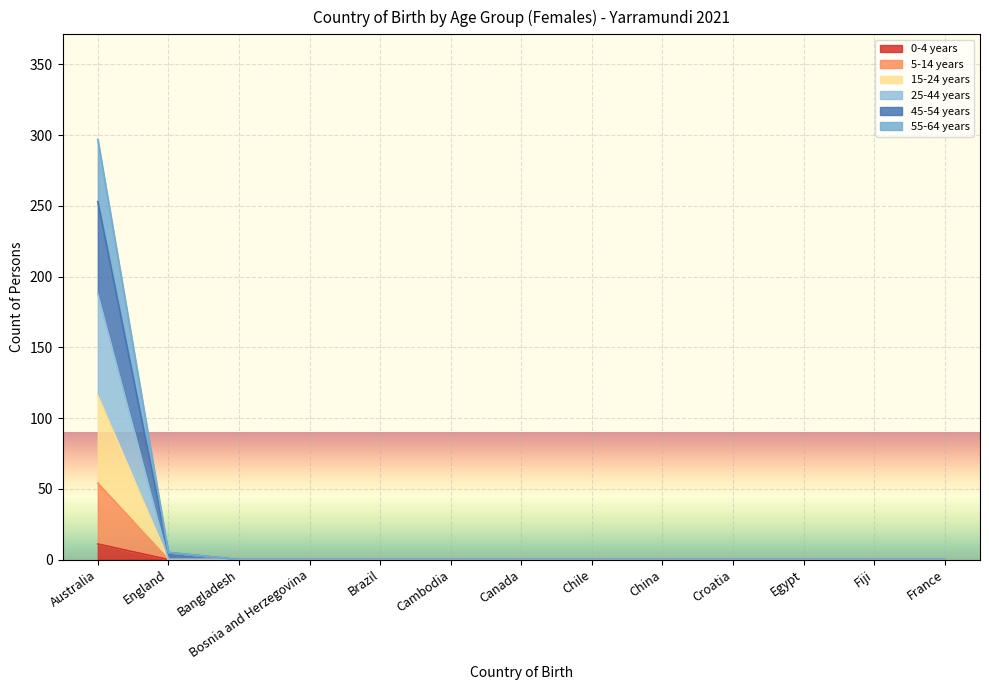

Count the number of categories in the chart.

13